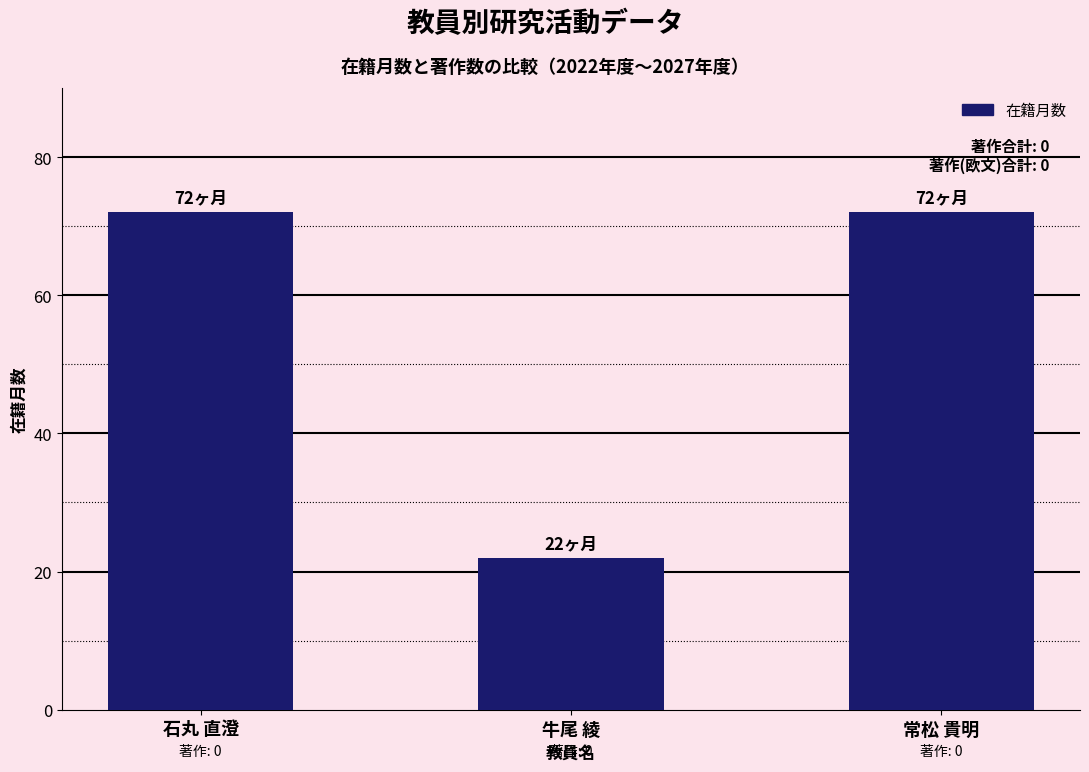

Which category has the lowest value across all series?

牛尾 綾